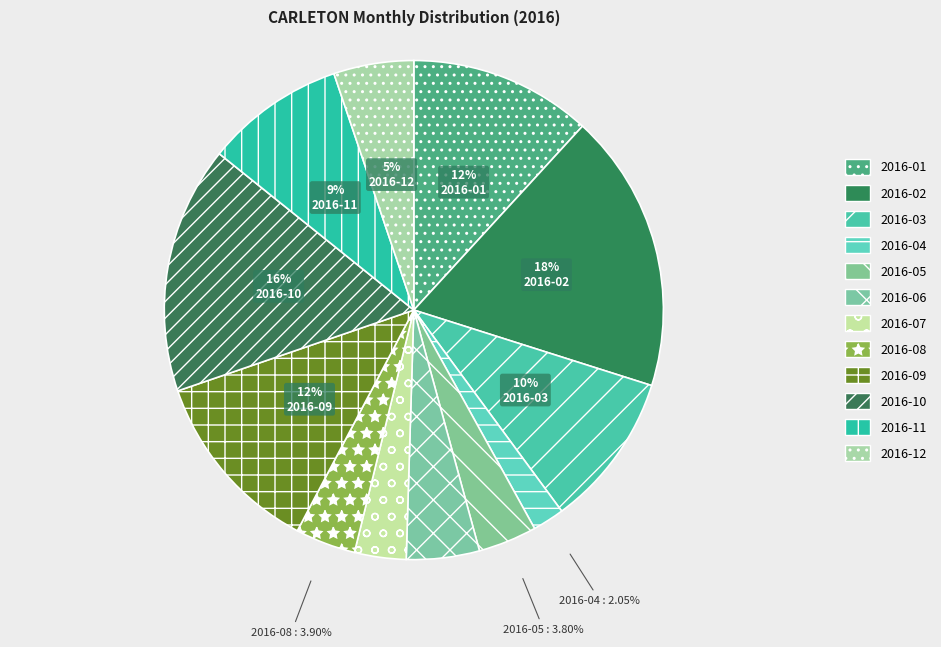

To the nearest percent, what is the difference between the largest and smallest slice percentages?

16%